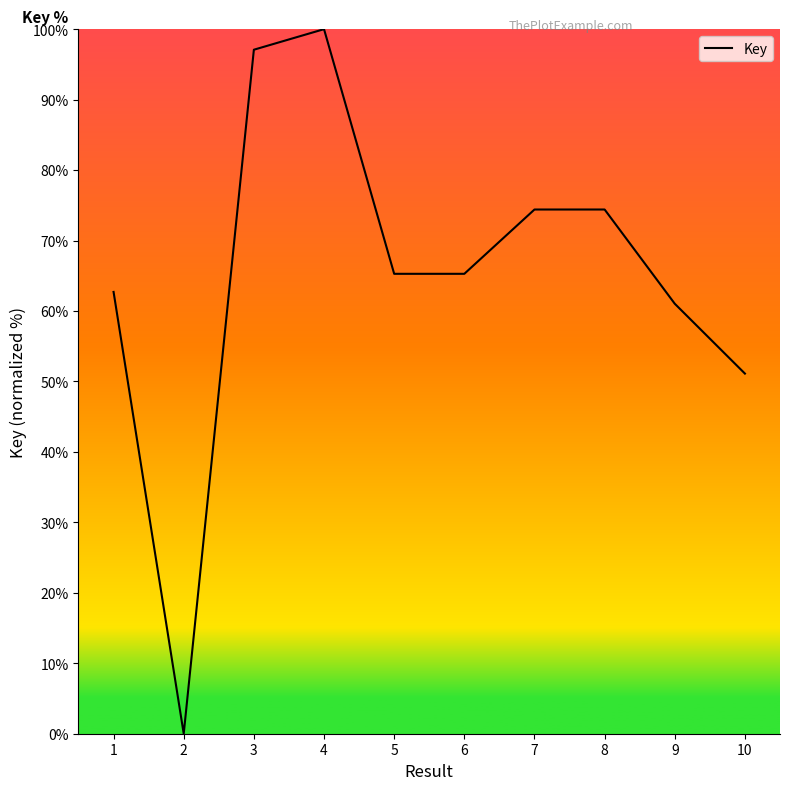

Is this an area chart (filled region under the line)?

No